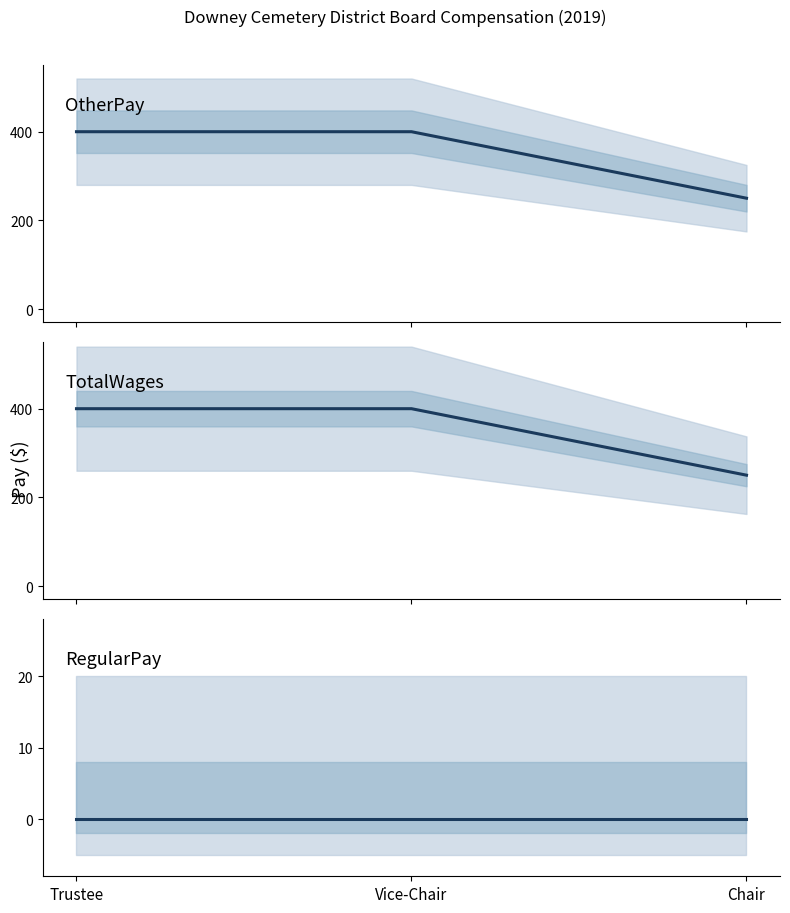

Reading left to right, list all the values displayed in this chart.

OtherPay: 400	400	250
TotalWages: 400	400	250
RegularPay: 0	0	0